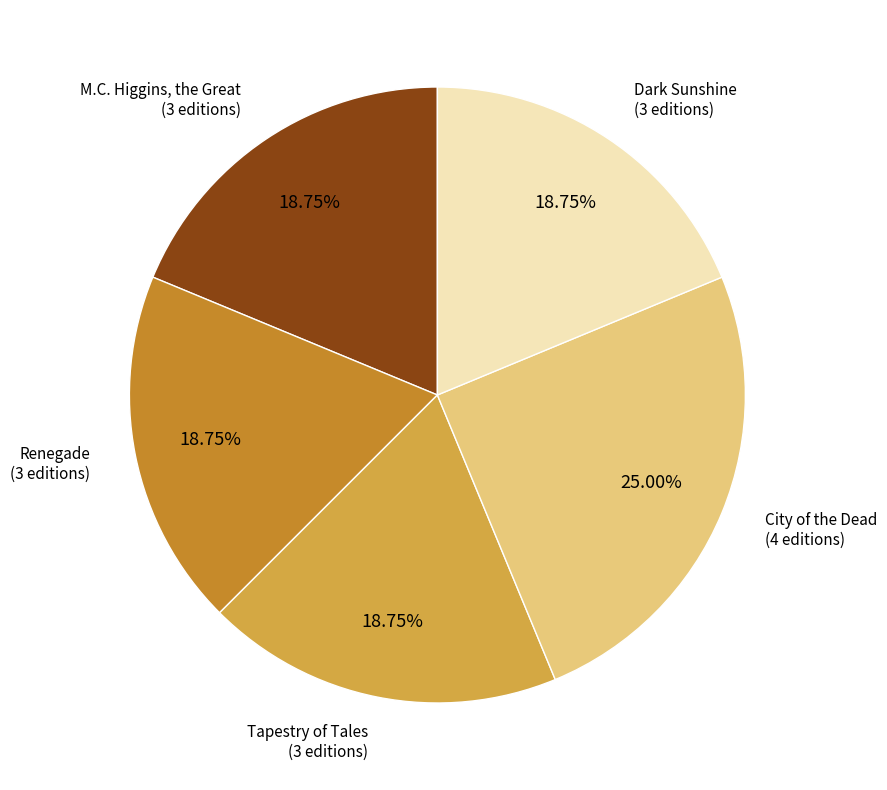

Is there any slice that represents more than half of the pie?

No